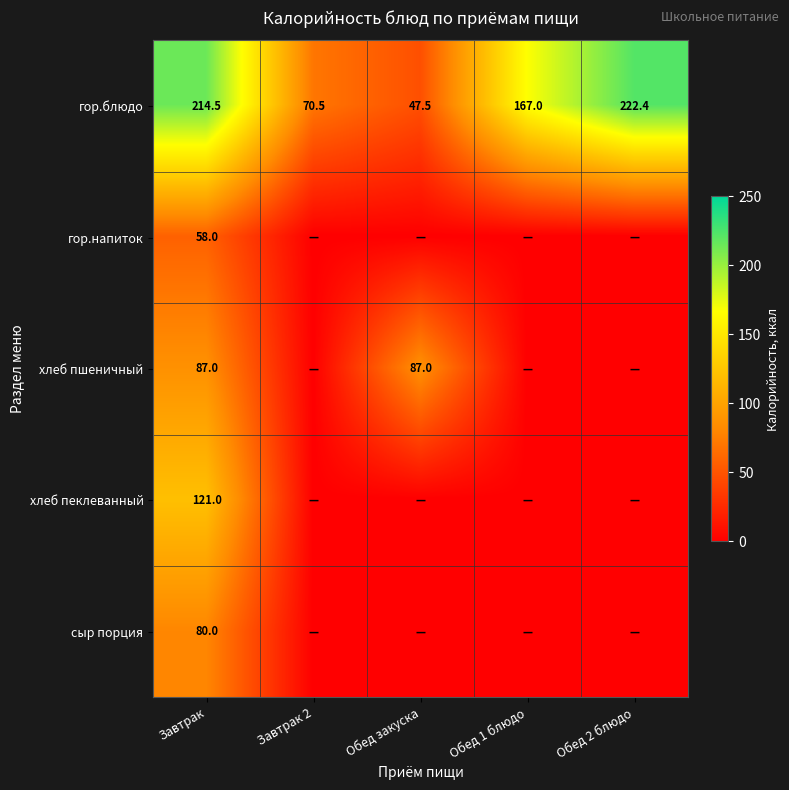

True or false: хлеб пшеничный has a value of 87.0 at Обед закуска.

True